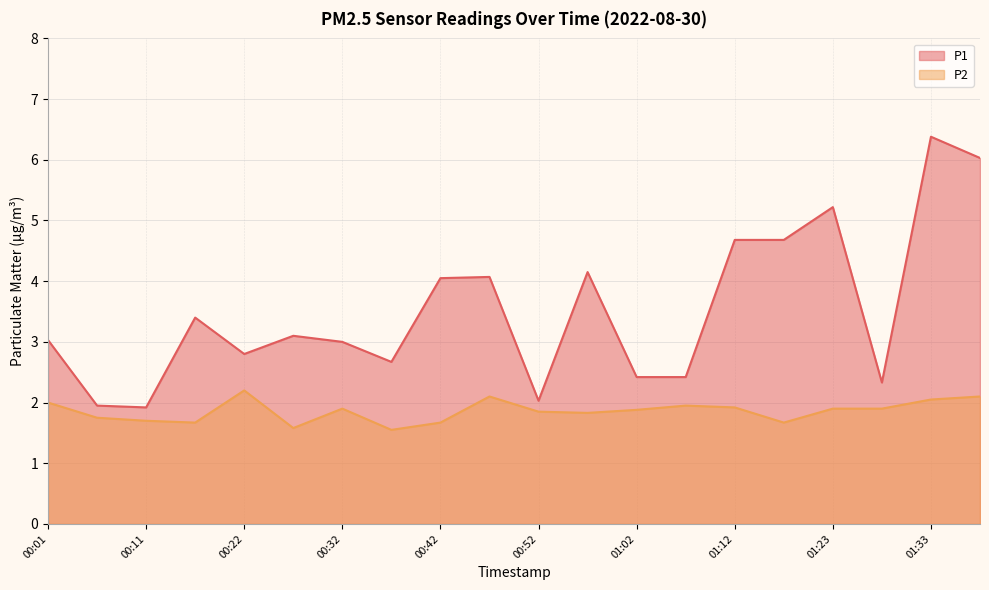

What is the difference between the P2 values at 00:01 and 00:06?

0.2